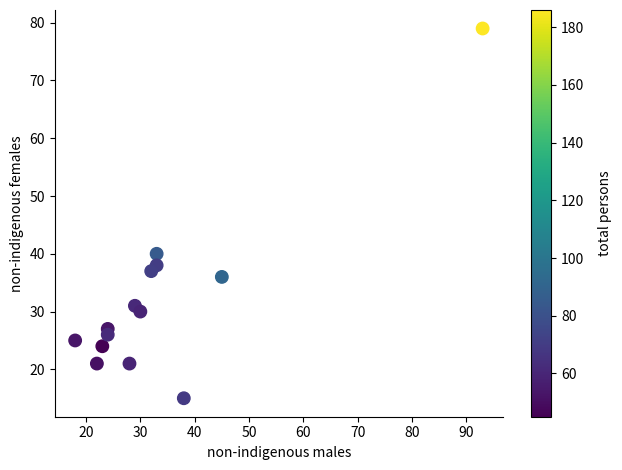

What Y value in the scatter plot is closest to 47?

40